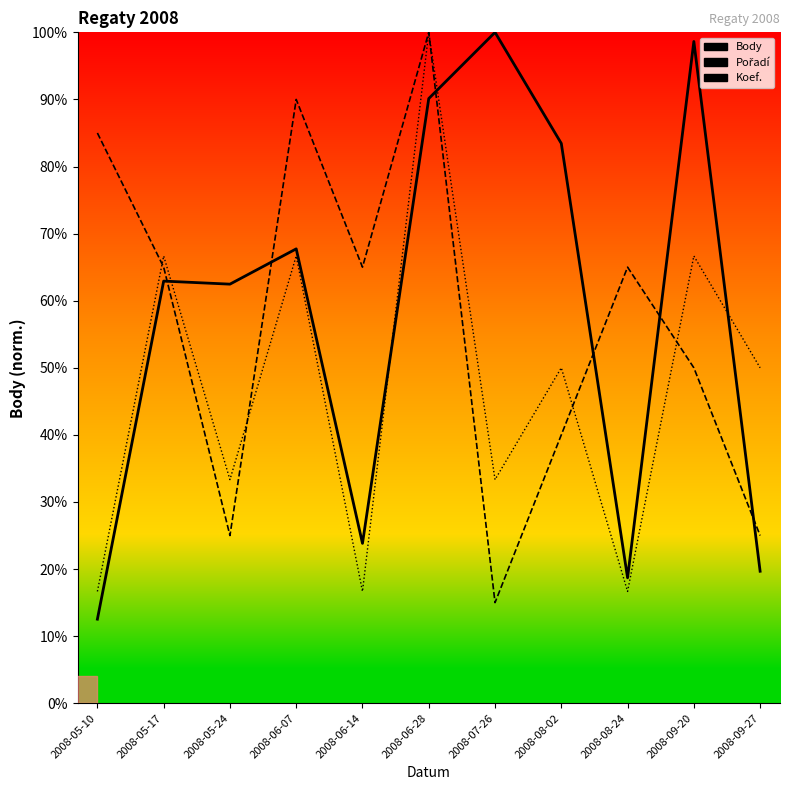

Where is Pořadí nearest to the value 57?

2008-09-20